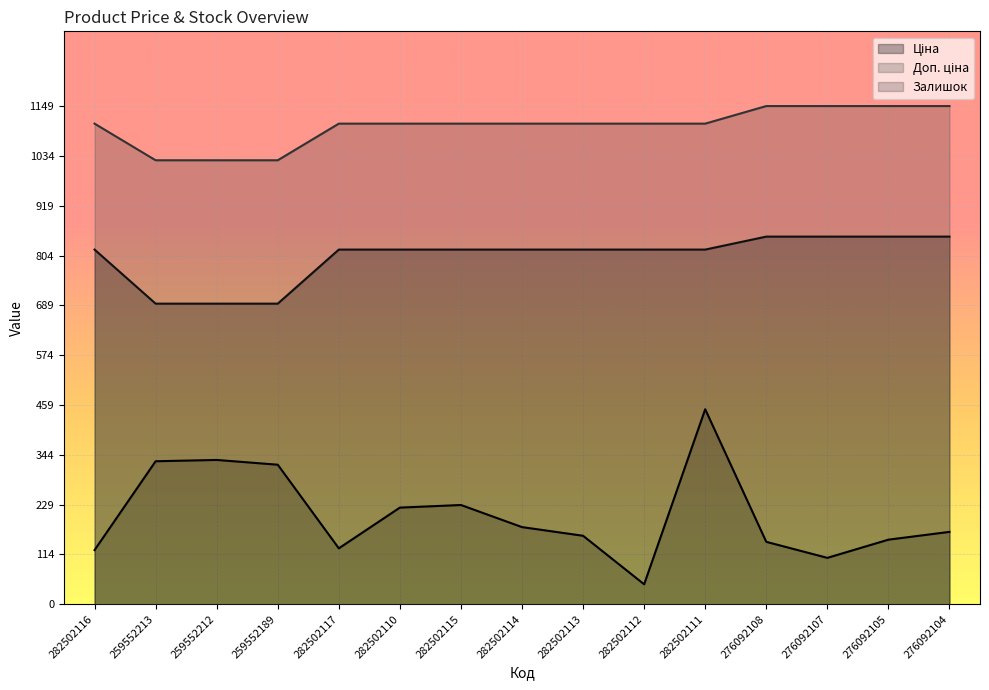

True or false: Доп. ціна and Ціна intersect in this chart.

False